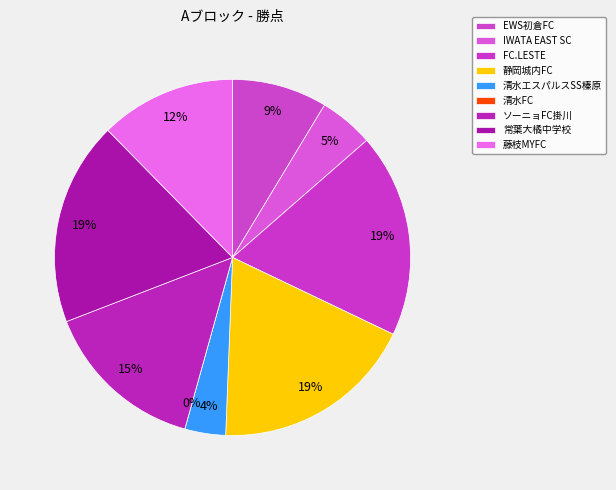

Which slice is the largest?

FC.LESTE